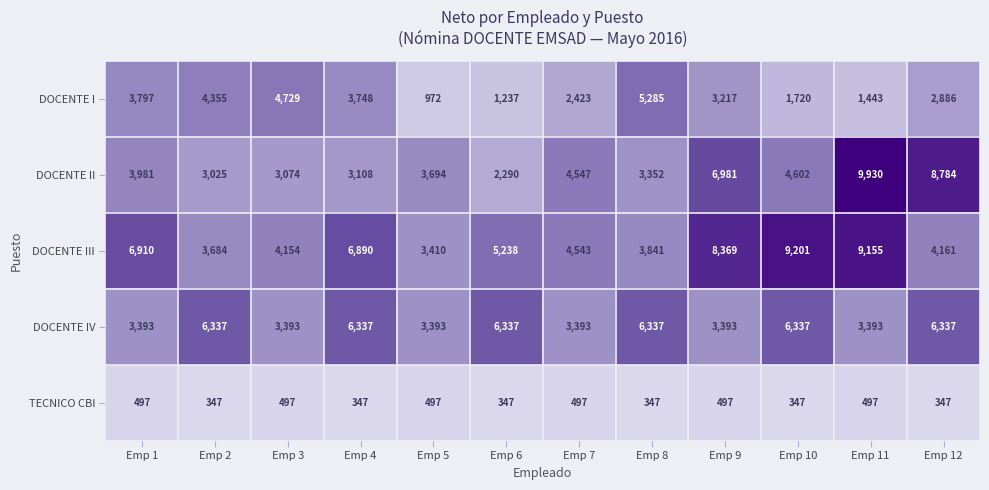

What is the sum of the DOCENTE III values at Emp 7 and Emp 2?

8227